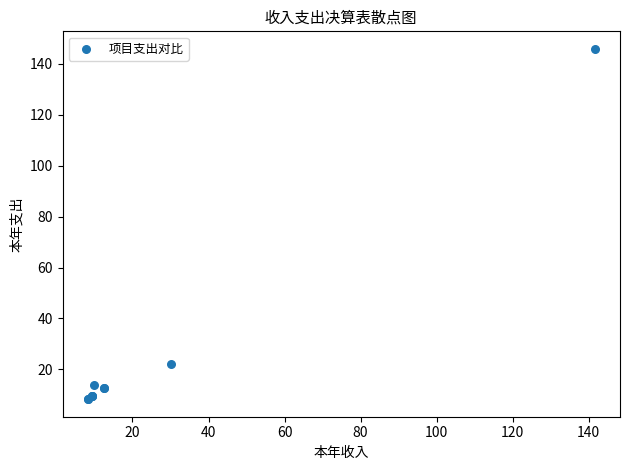

What Y value in the scatter plot is closest to 77?

22.2